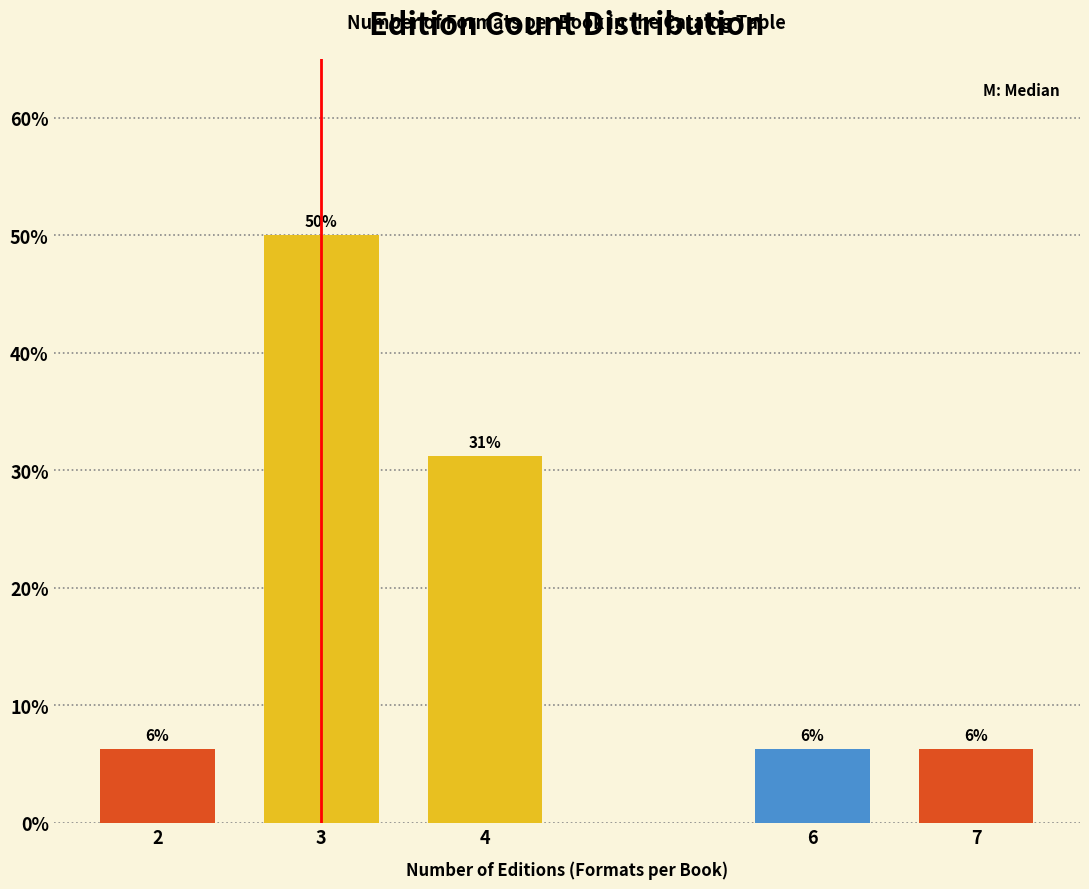

How many bars are there in total?

5